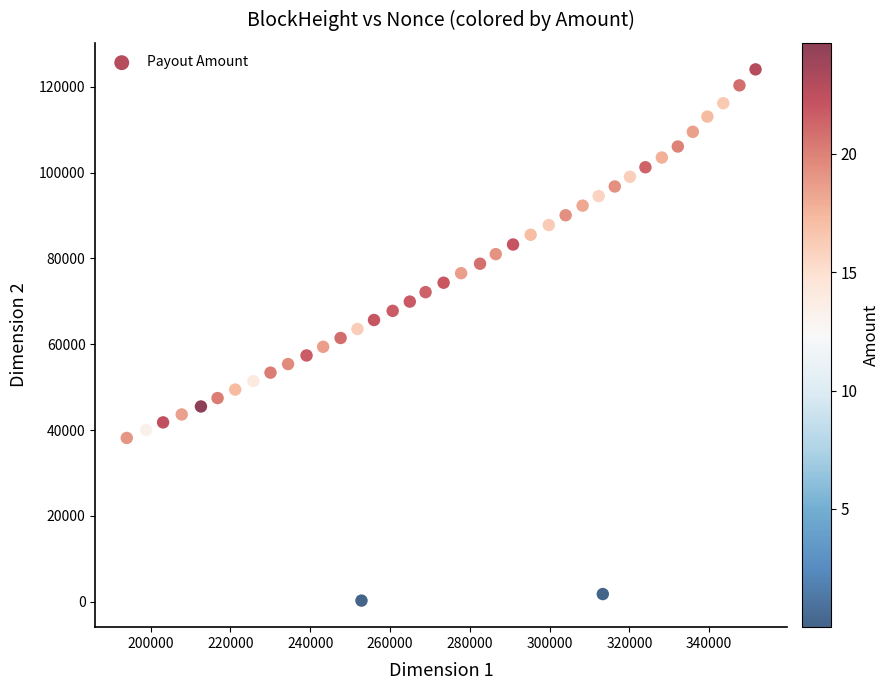

What is the range of Y values (max minus min)?

123799